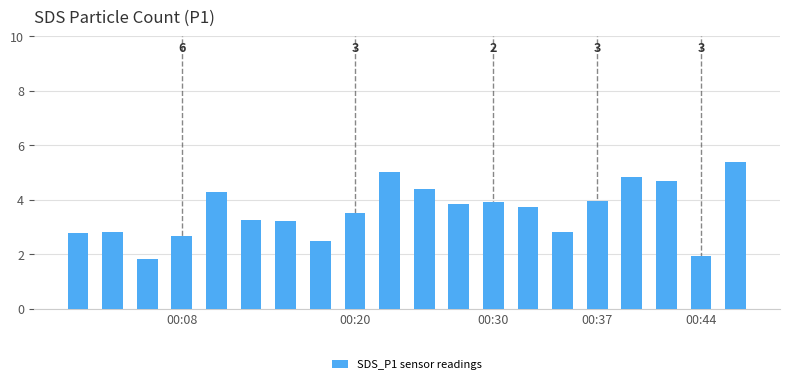

What is the difference between the maximum and second lowest values?

3.4